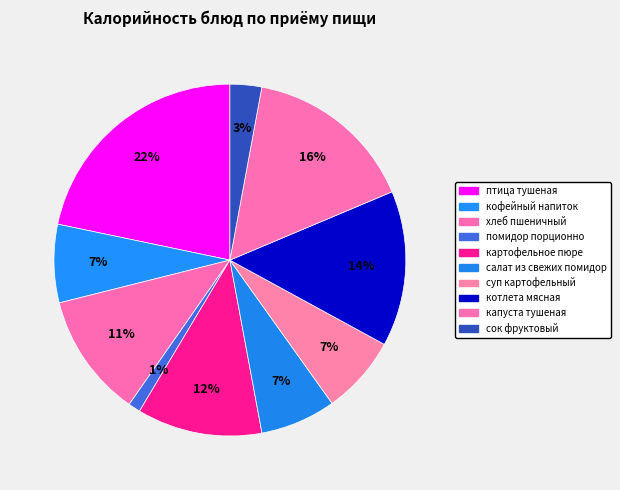

How many segments does this pie chart have?

10